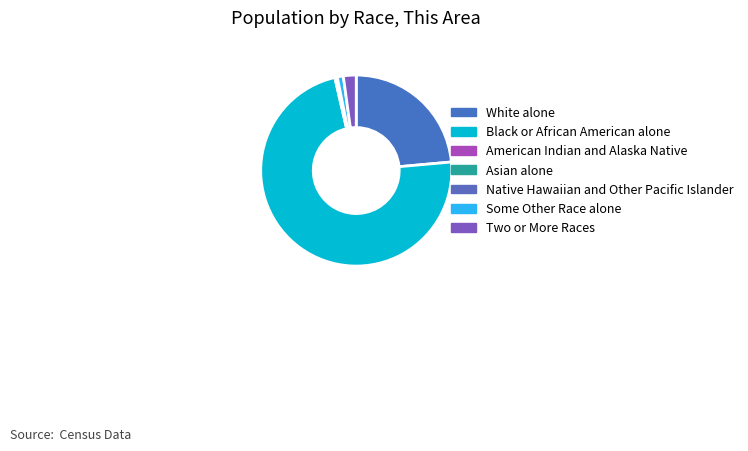

Which slice represents more than half of the pie?

Black or African American alone